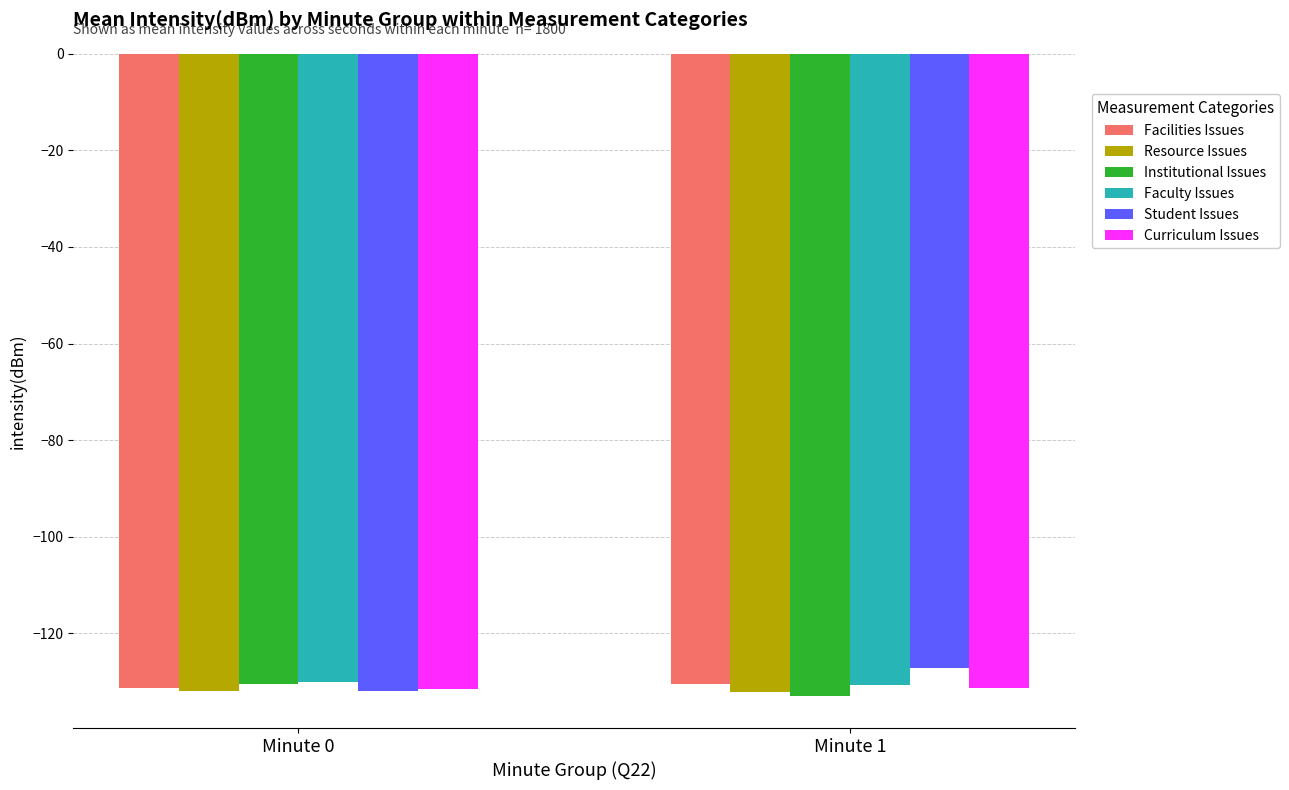

Which label corresponds to the largest value in the chart?

Minute 1